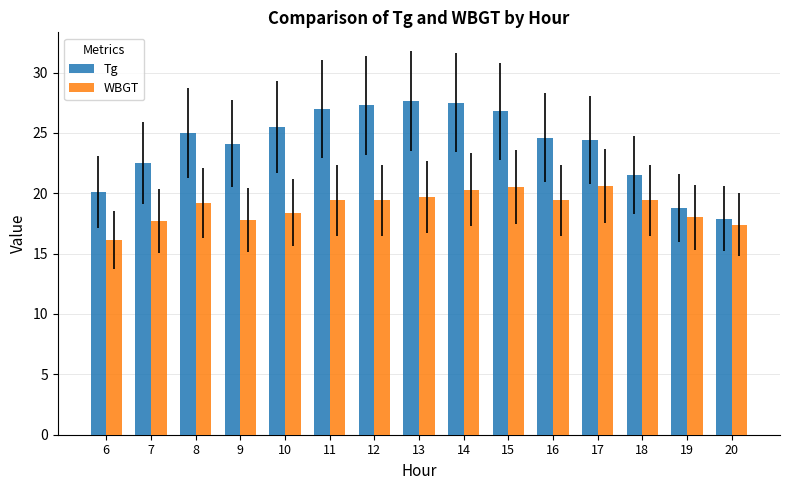

What is the total value across all series at 12?

46.7